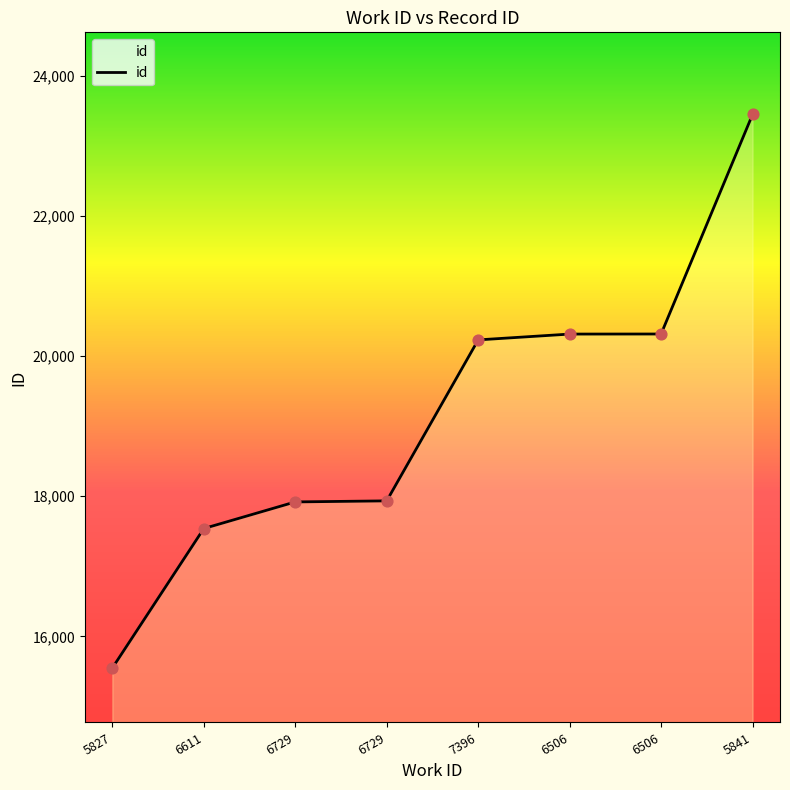

What is the change in value from 6729 to 7396?

+2313